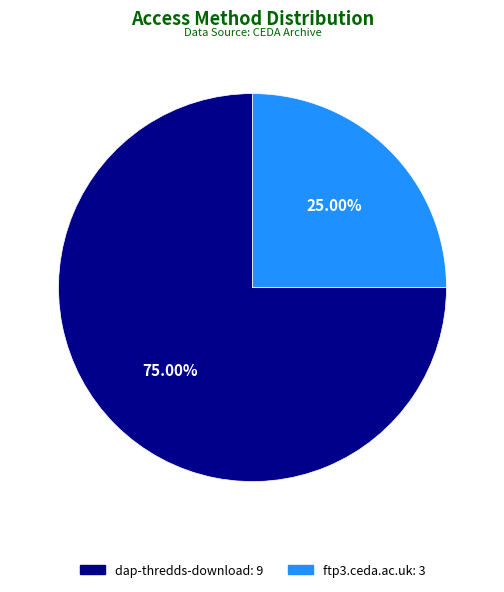

Which slice is the smallest?

ftp3.ceda.ac.uk